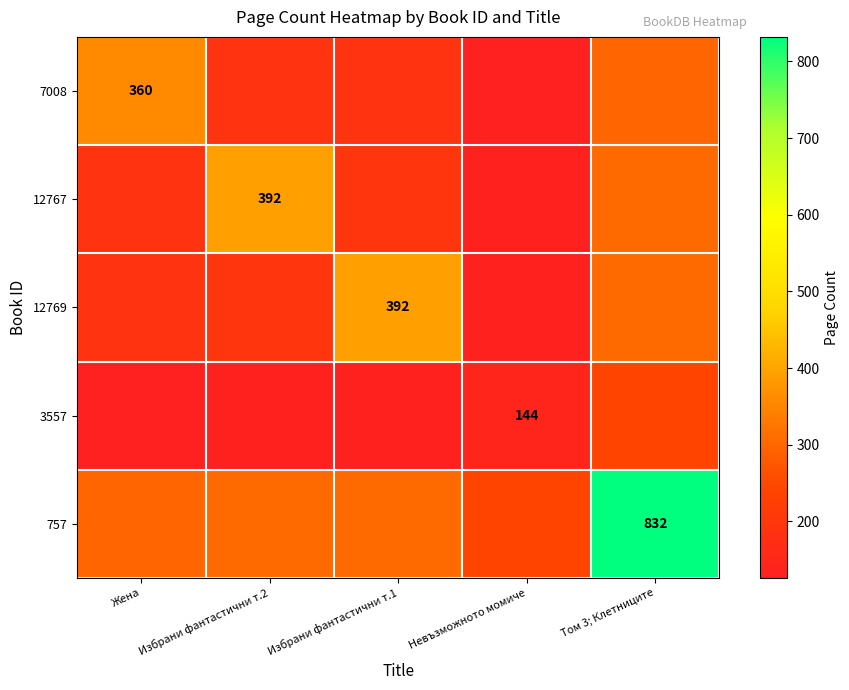

True or false: 757 has a value of 1464 at Том 3; Клетниците.

False